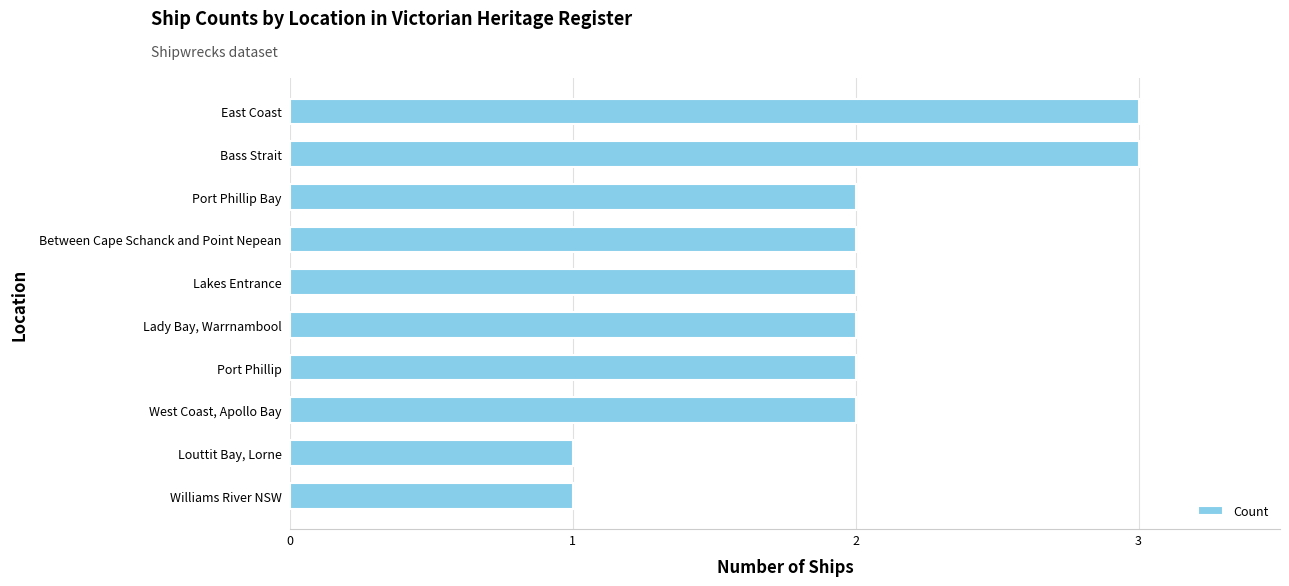

What is the maximum value shown in the chart?

3